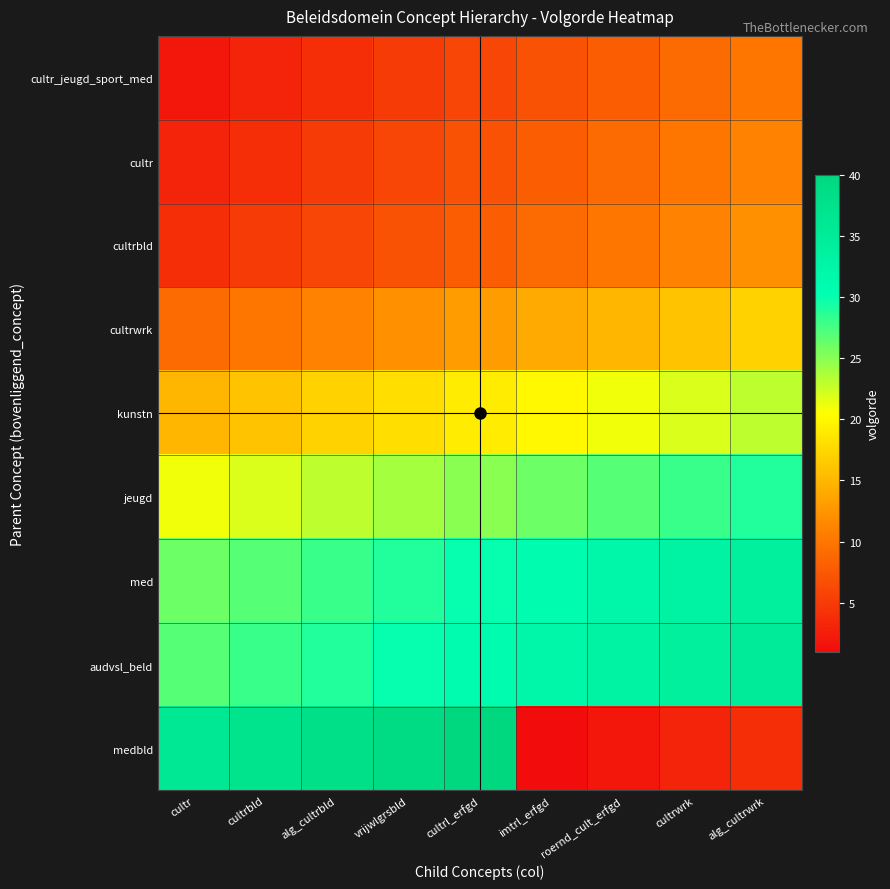

What is the difference between the maximum and minimum values in the cultrwrk series?

8